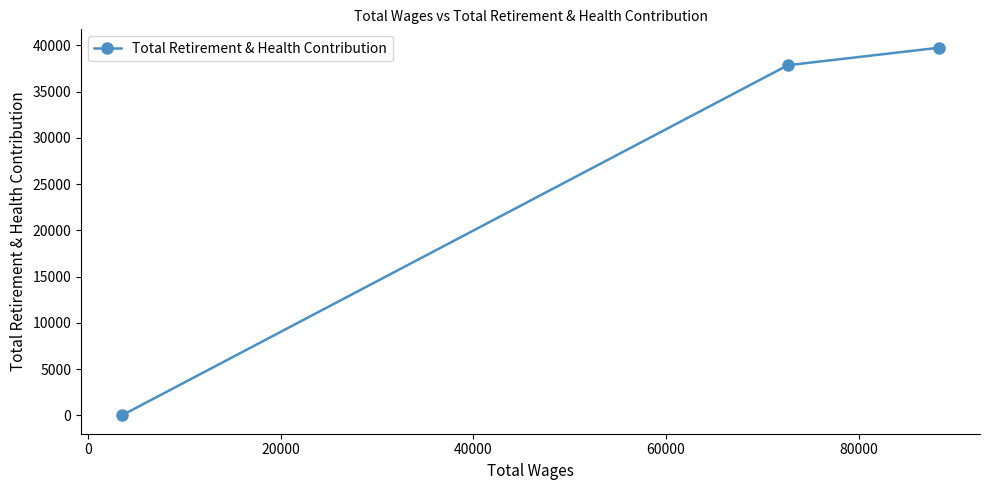

What is the greatest value displayed?

39758